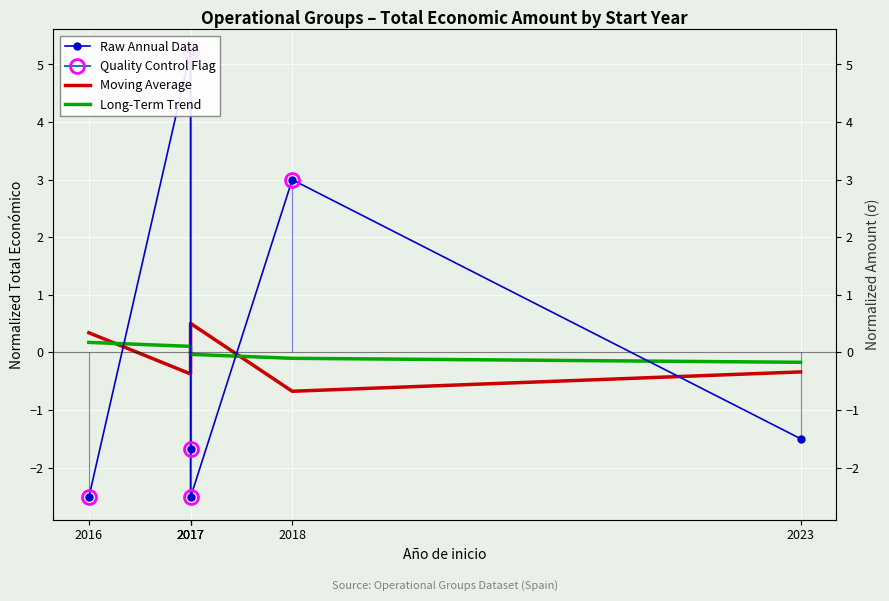

Is it true that Long-Term Trend equals -0.2 at 2023?

True